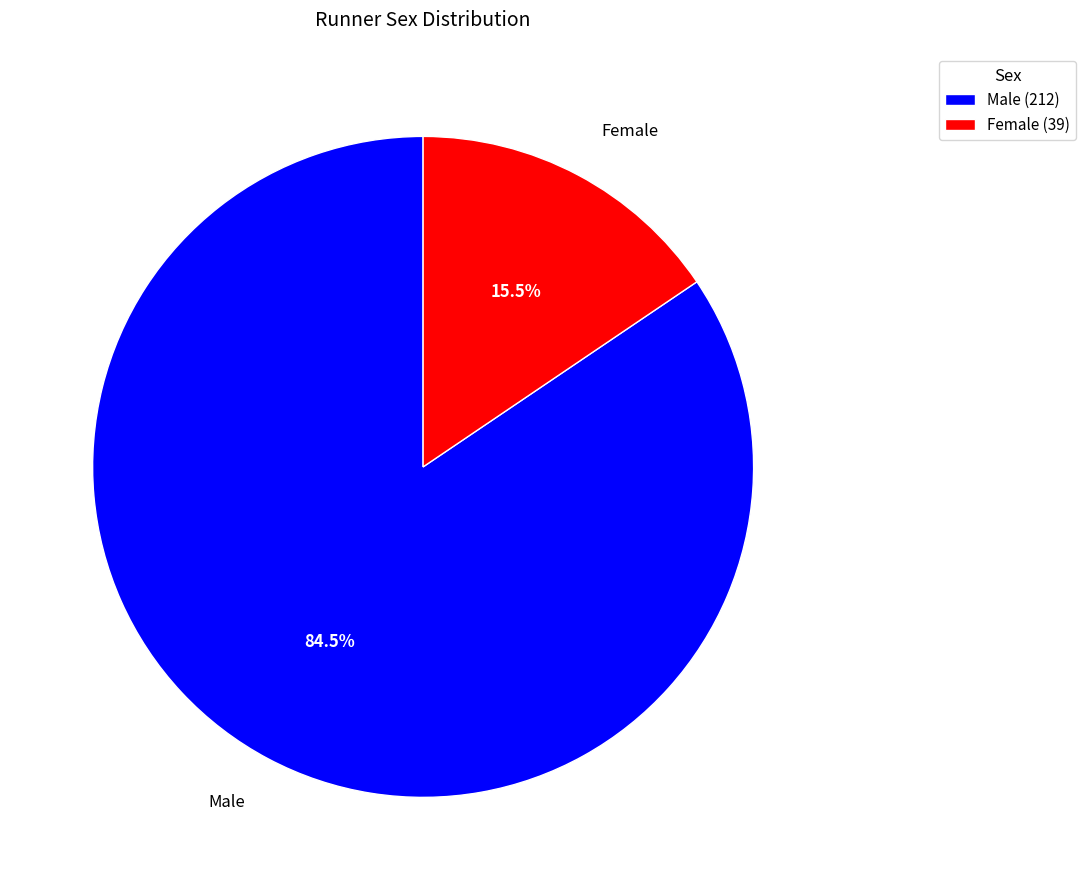

Is there a majority slice in this chart?

Yes